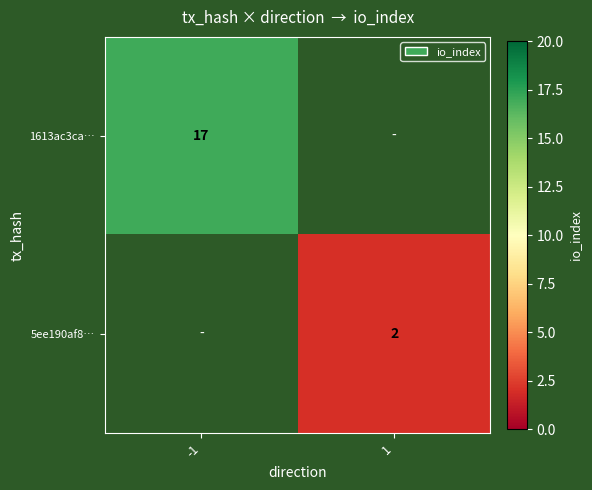

The 1613ac3ca… series shows 17 at -1. True or false?

True